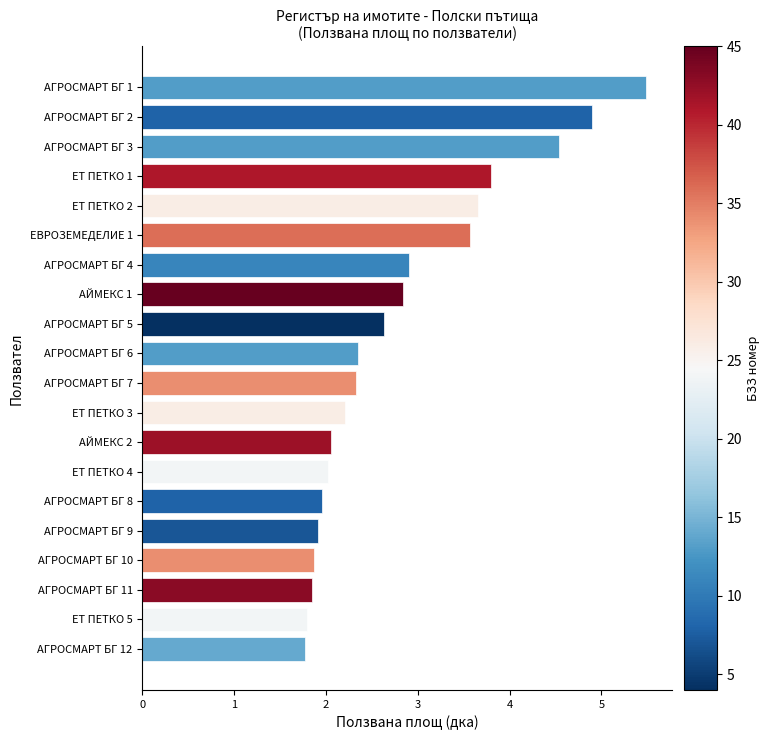

Count the number of data series in this chart.

1